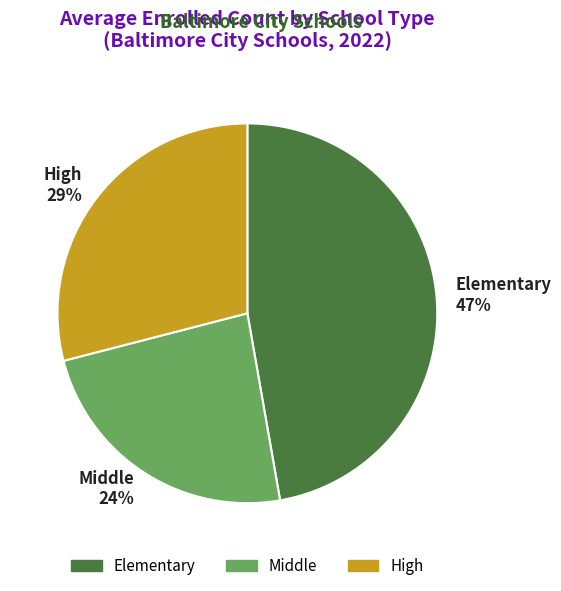

True or false: Elementary accounts for 47% of the total.

True